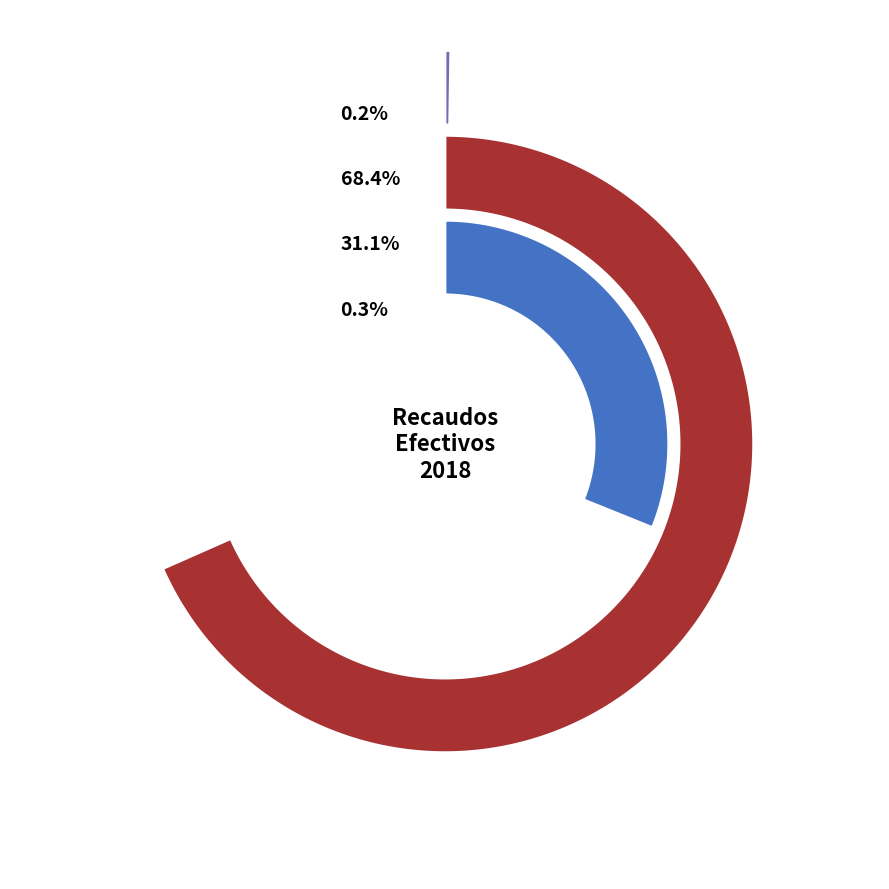

Rank the categories by value from lowest to highest.

ARRENDAMIENTOS, INDEMNIZACIONES, RECUPERACIONES, COMISIONES